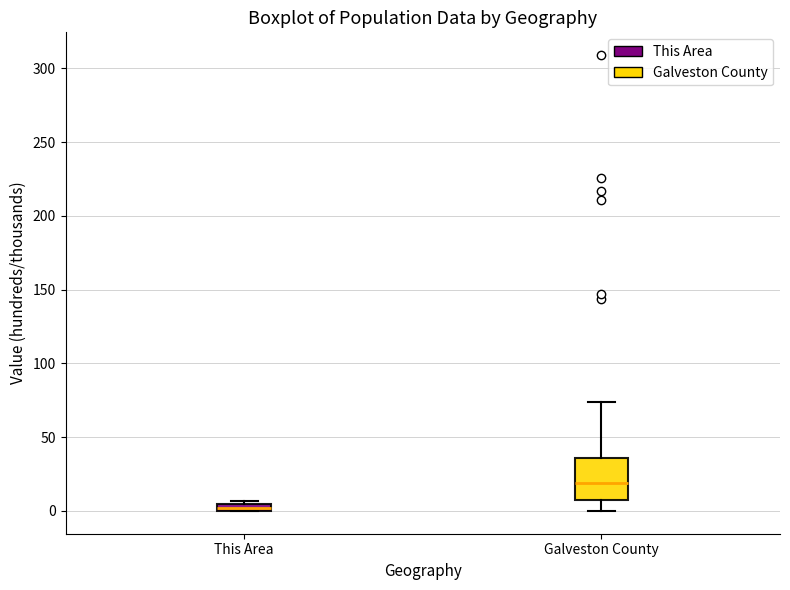

Which box's median line is the lowest?

This Area